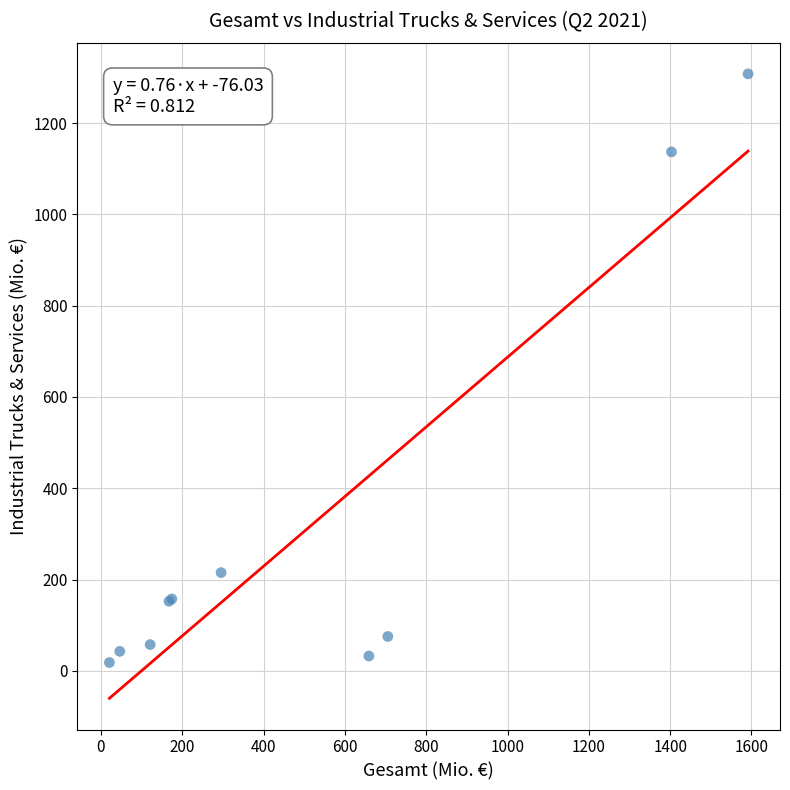

What Y value in the scatter plot is closest to 663?

215.3